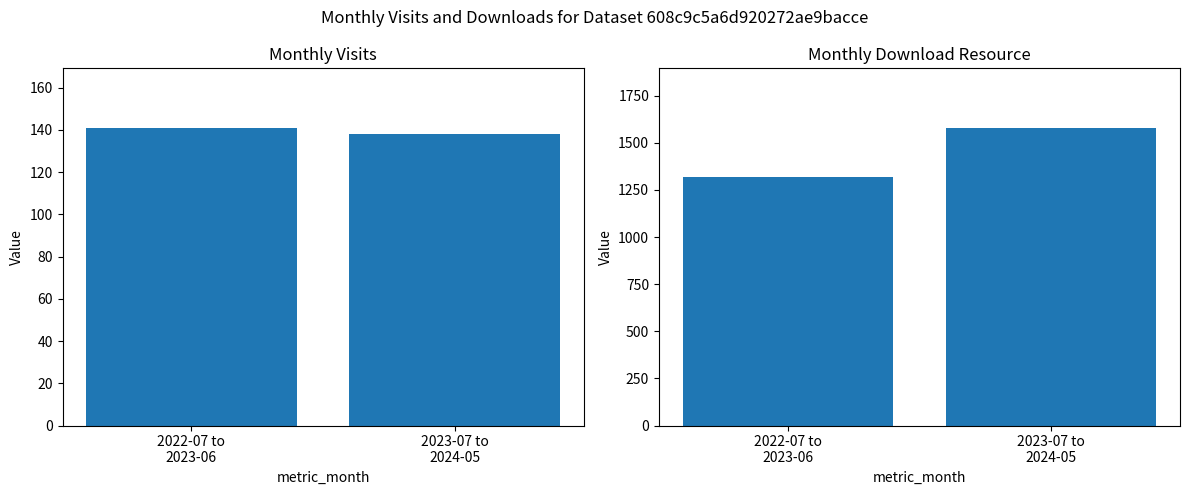

True or false: monthly_visit has a value of 190 at 2022-07 to
2023-06.

False